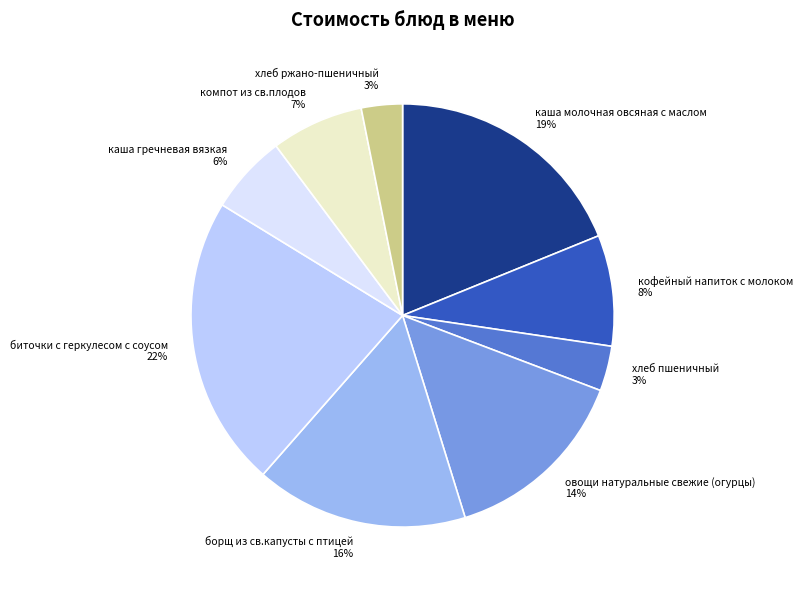

Approximately how many times larger is the value at биточки с геркулесом с соусом compared to борщ из св.капусты с птицей?

1.4